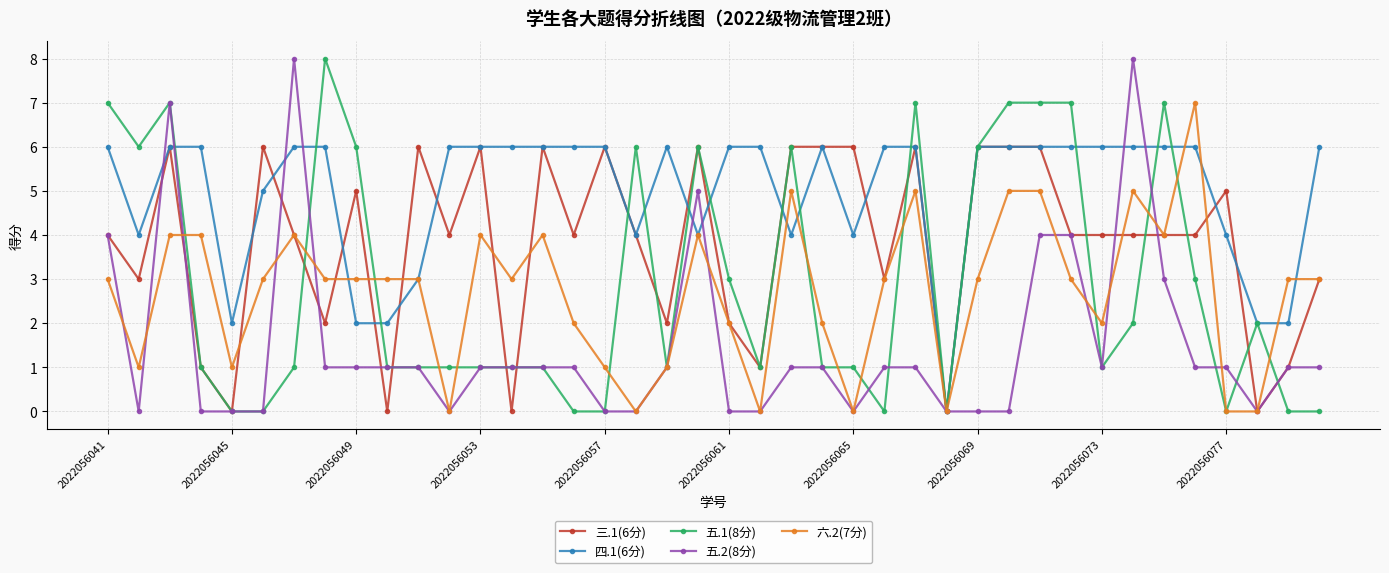

Which series has the largest total across all categories?

四.1(6分)